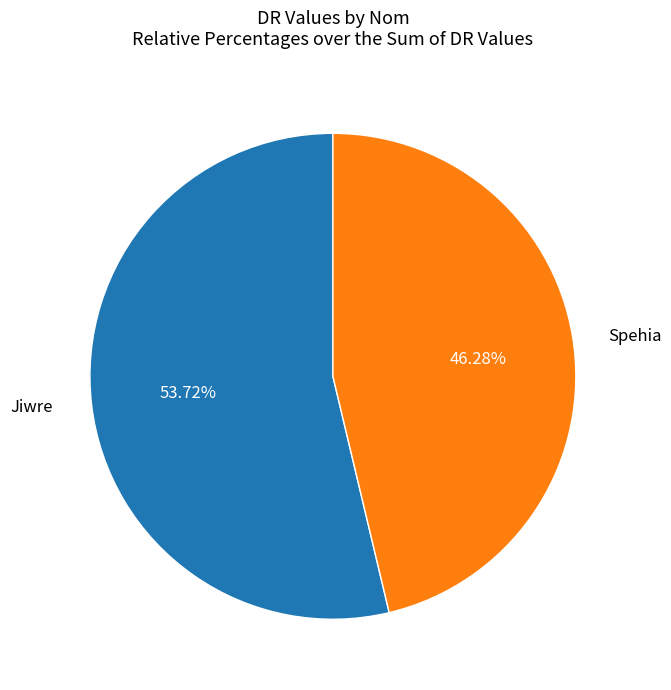

Is there a majority slice in this chart?

Yes